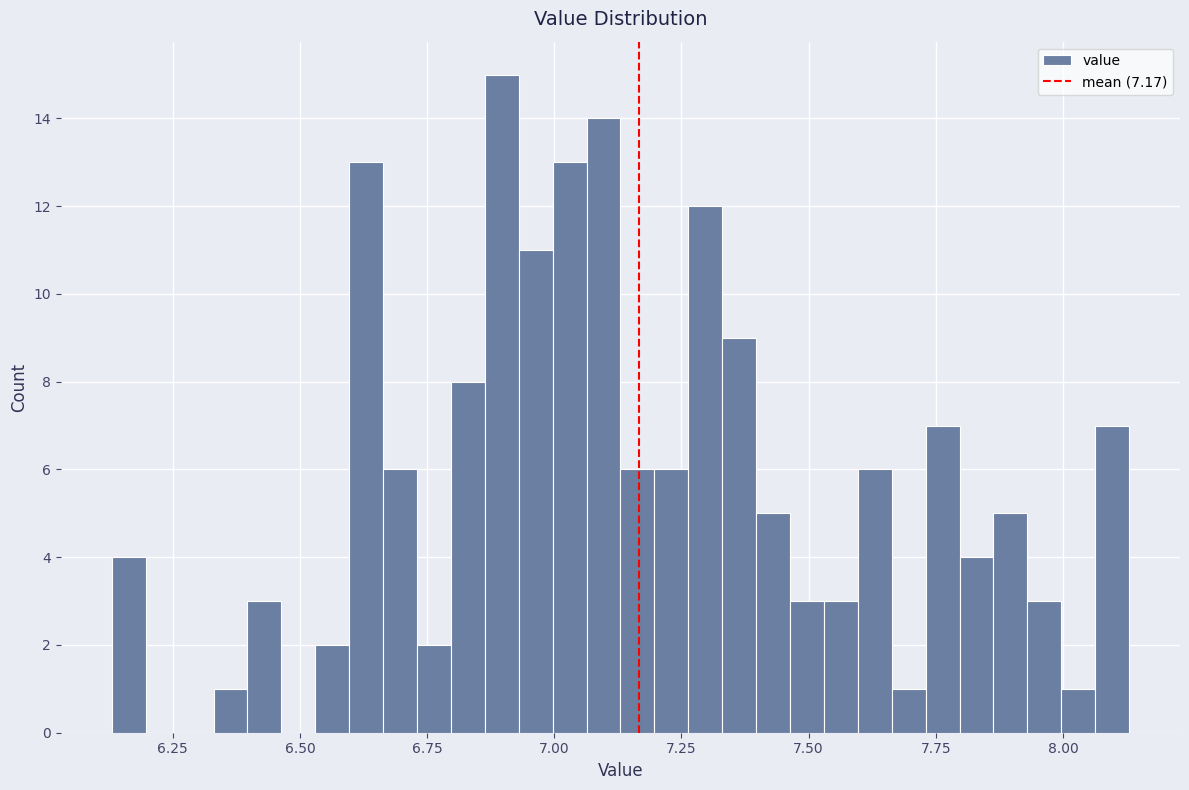

Around what value on the x-axis is the tallest bar? Give the approximate position of its centre, as read against the axis.

6.90